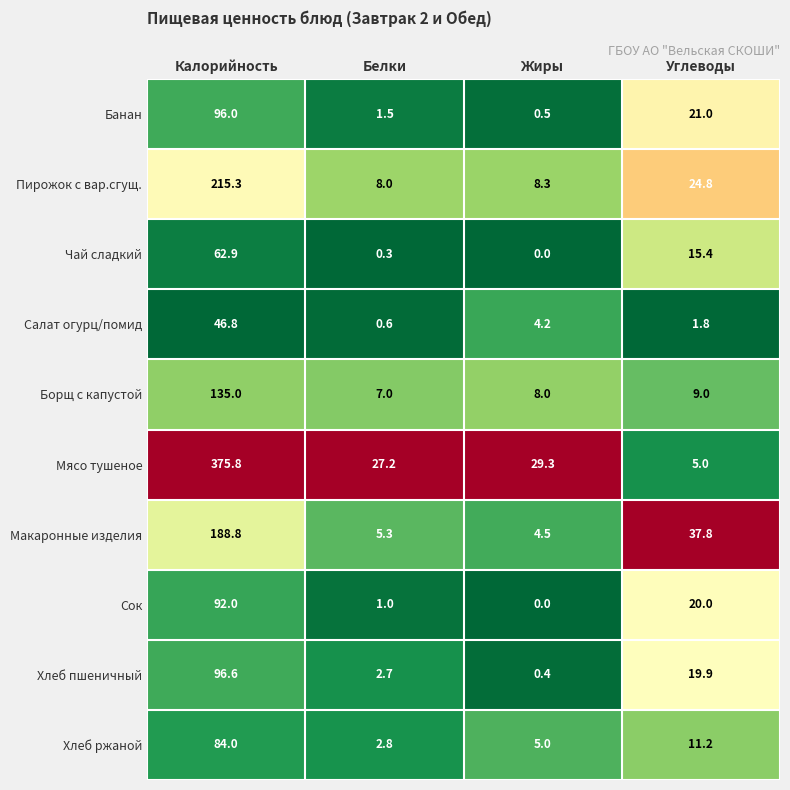

At which category is the sum across all series the highest?

Калорийность